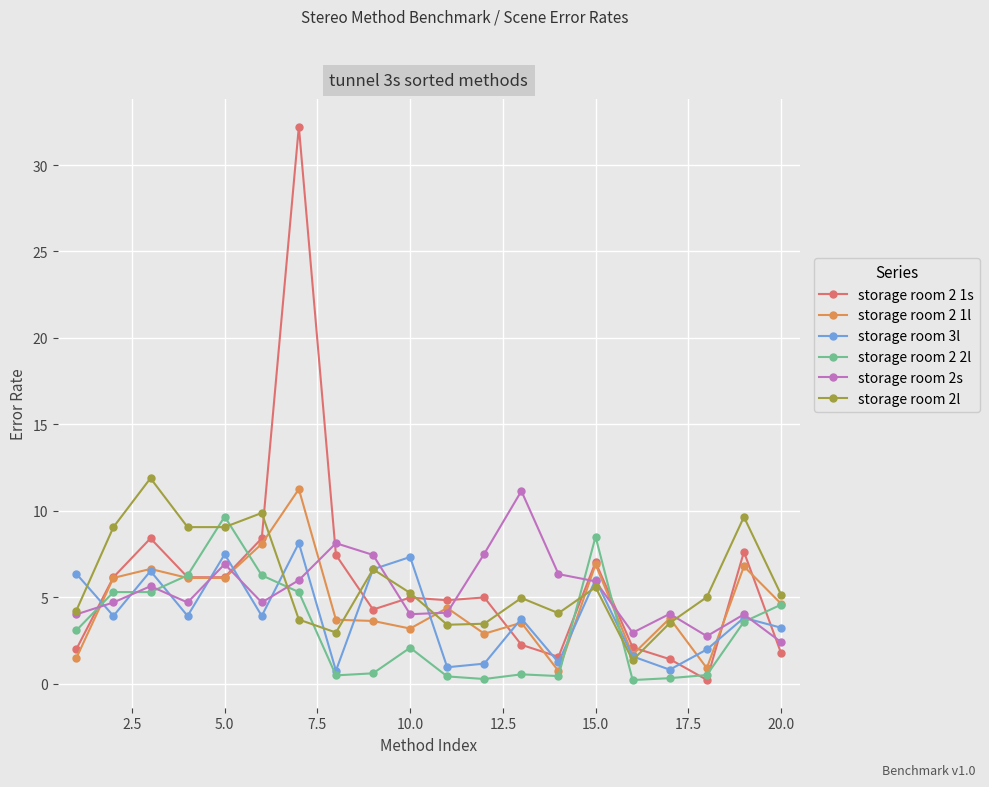

Which series has the largest range (max minus min)?

storage room 2 1s